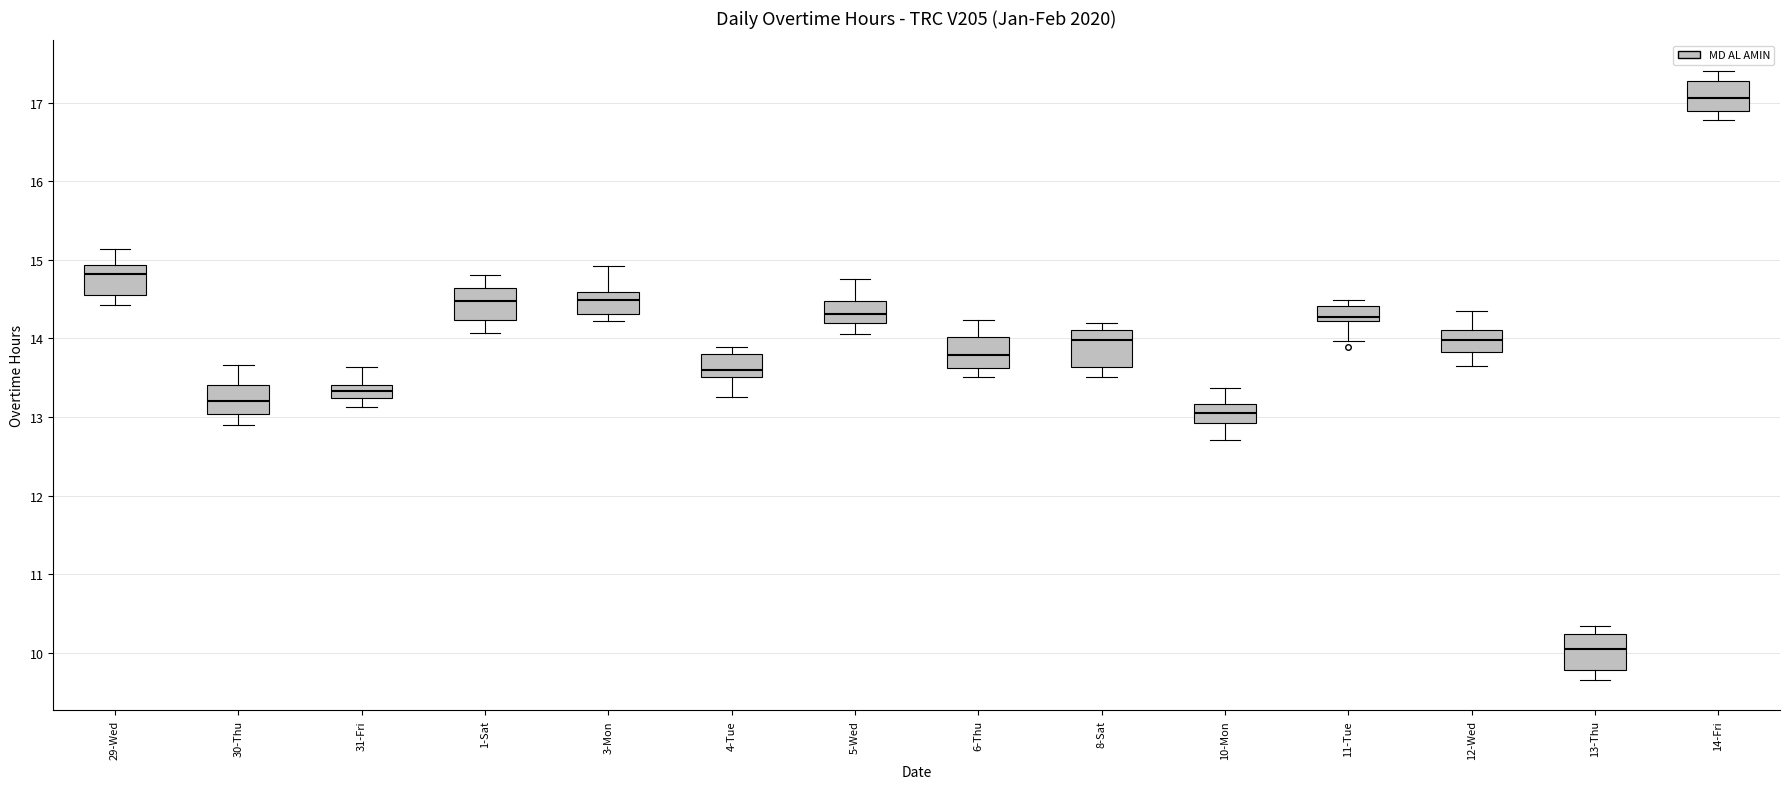

Which box's median line is the highest?

14-Fri